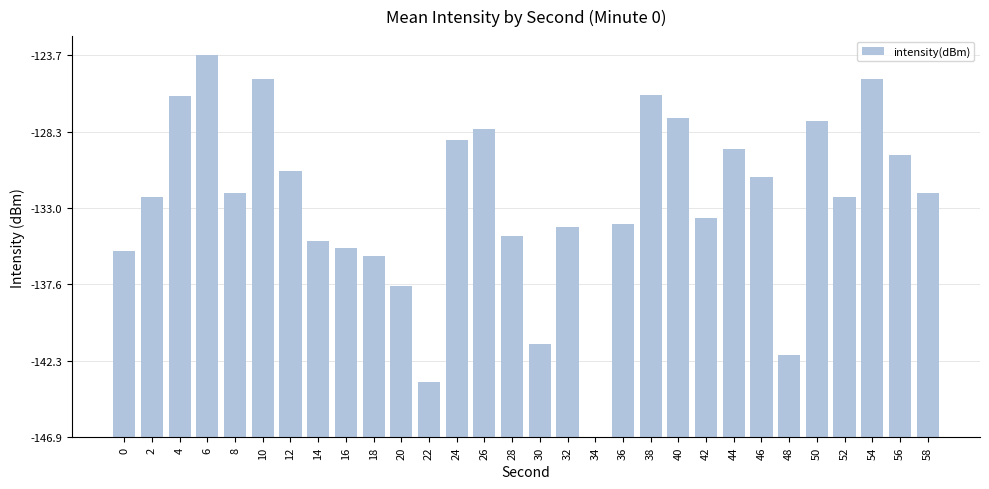

Rank the categories by value from highest to lowest.

6, 54, 10, 38, 4, 40, 50, 26, 24, 44, 56, 12, 46, 58, 8, 2, 52, 42, 36, 32, 28, 14, 16, 0, 18, 20, 30, 48, 22, 34